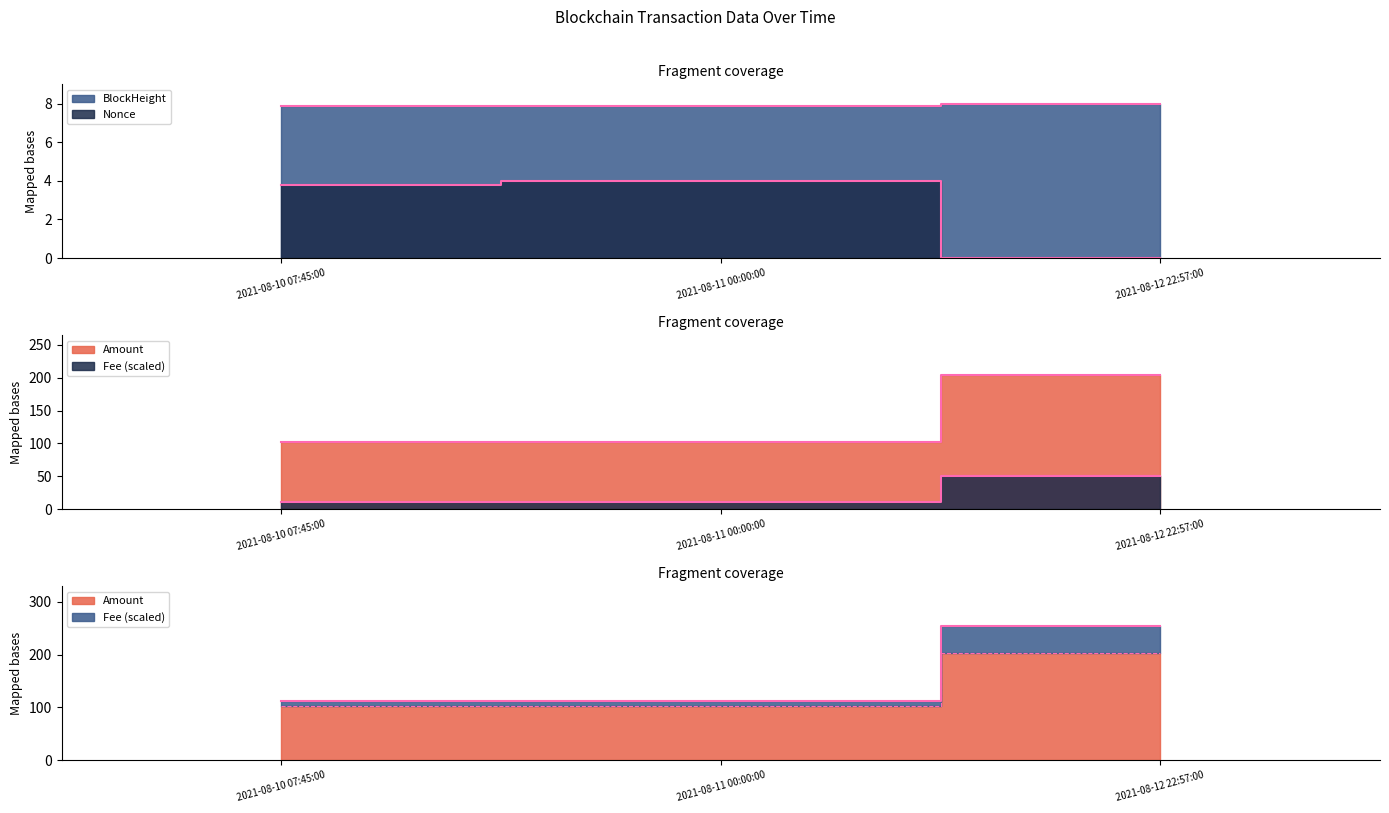

How many data points in Nonce are above 3?

2